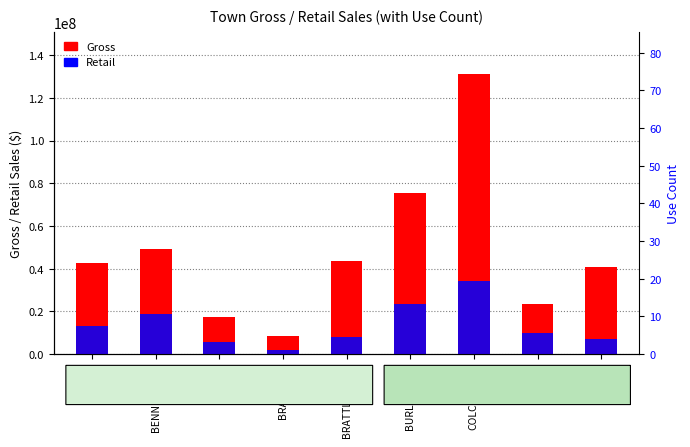

What is the difference between the Gross values at BRATTLEBORO and BARRE?

815129.7